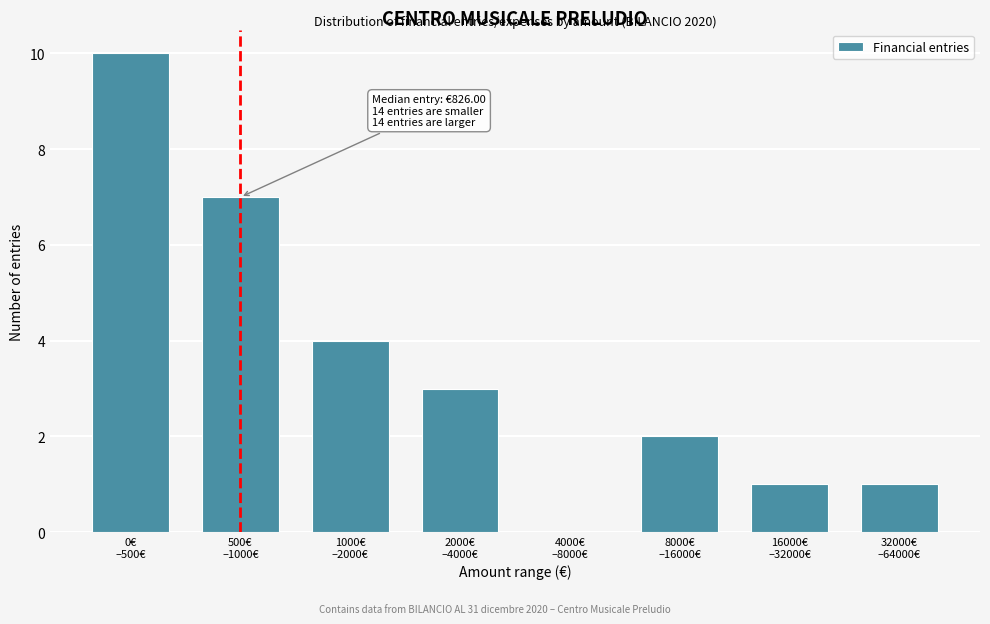

What is the greatest value displayed?

10